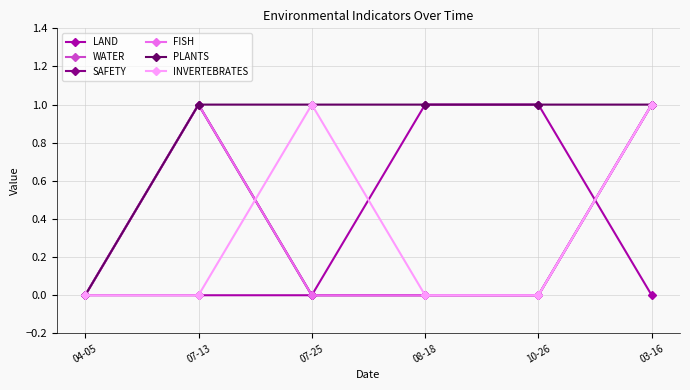

Is this an area chart (filled region under the line)?

No